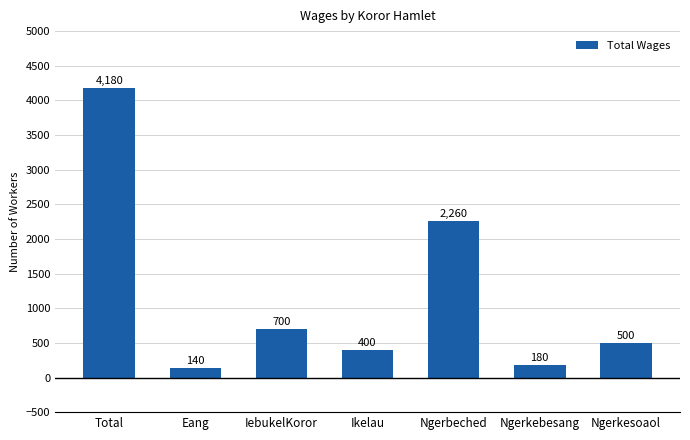

What is the value of the 7th bar from the left?

500